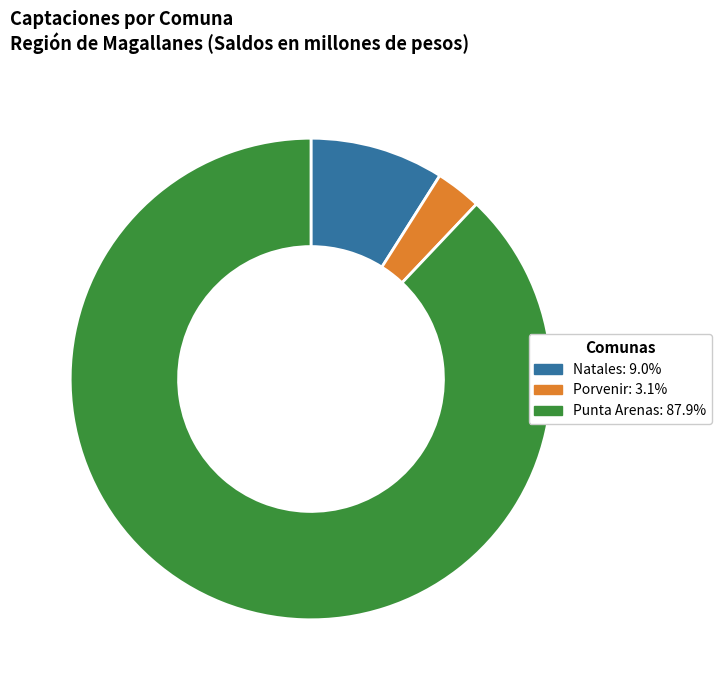

How many segments does this pie chart have?

3